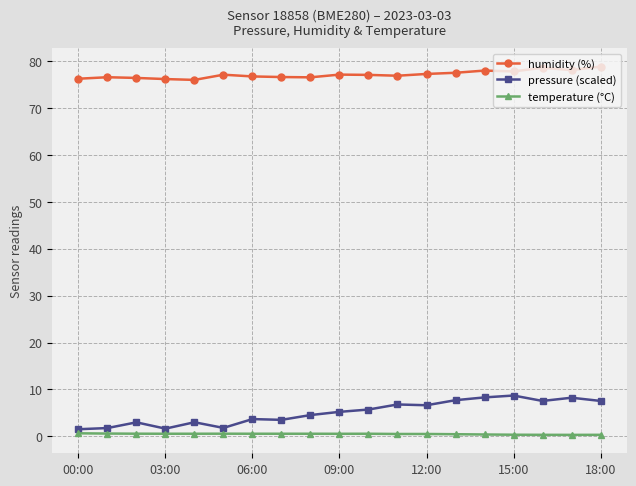

True or false: temperature (°C) and pressure (scaled) cross at least once.

False